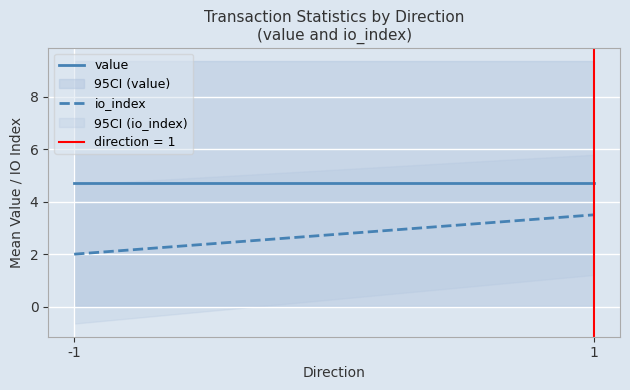

What are all the series names shown in the legend?

value, io_index